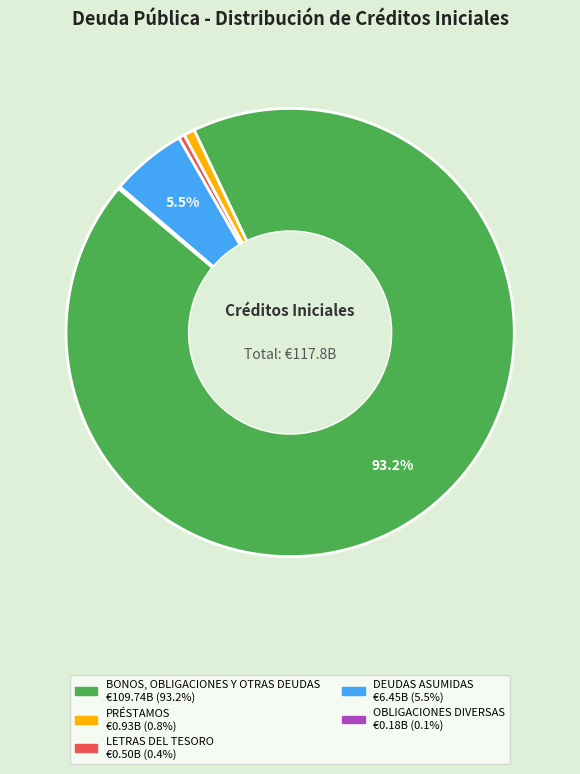

True or false: BONOS, OBLIGACIONES Y OTRAS DEUDAS accounts for 93% of the total.

True